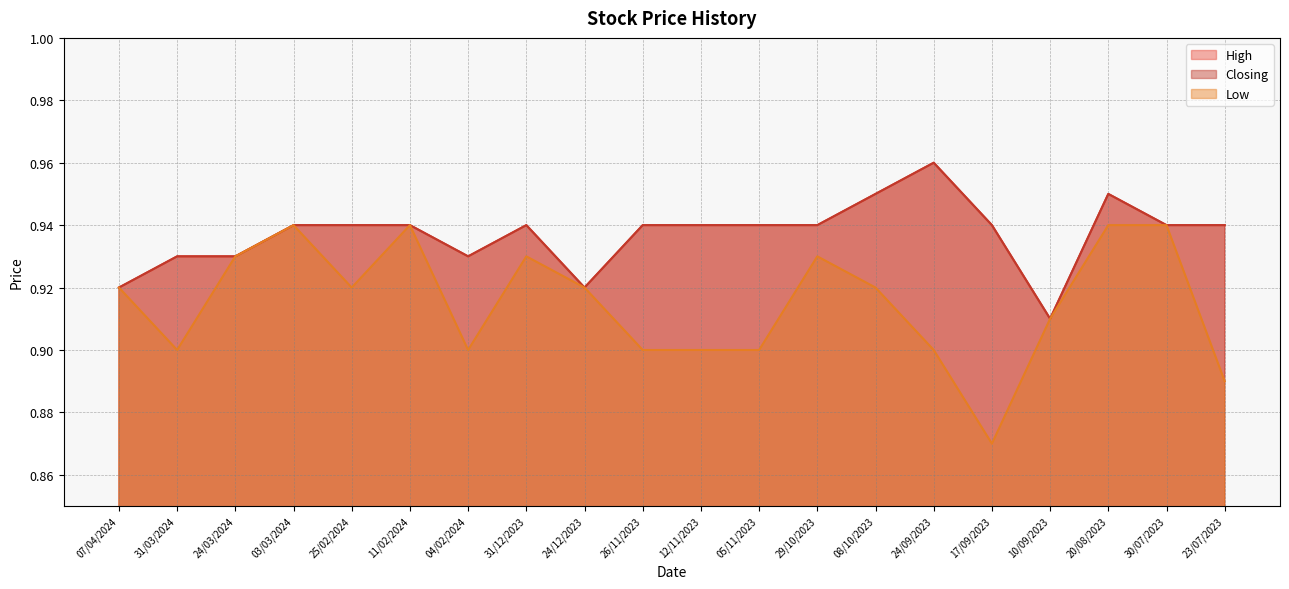

The value of Closing at 03/03/2024 is 0.4. True or false?

False